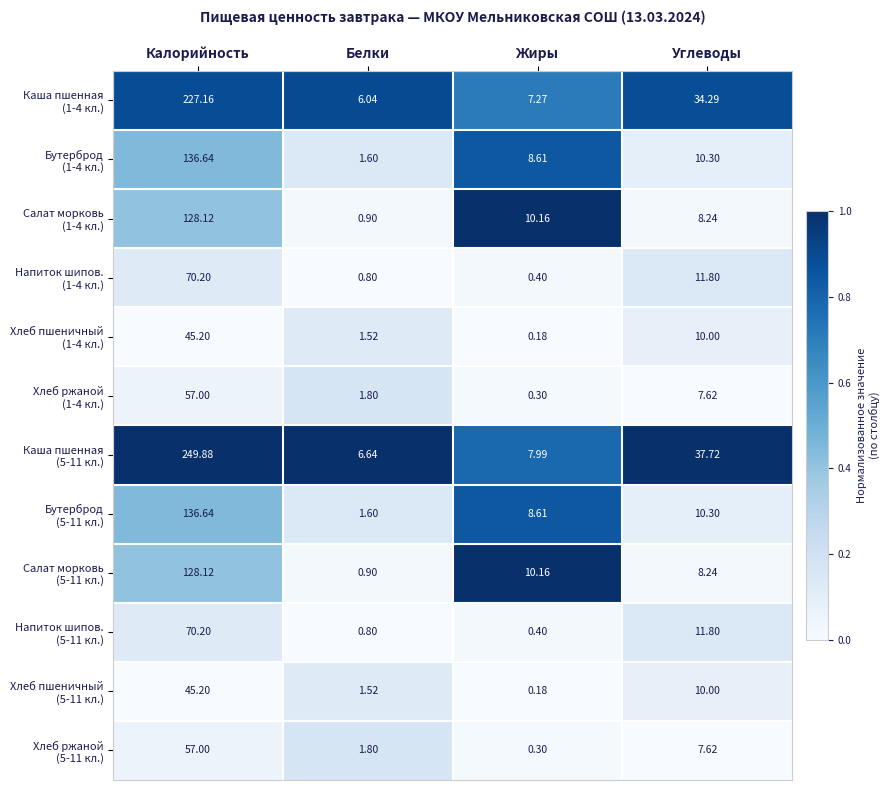

Which category has the highest value across all series?

Калорийность